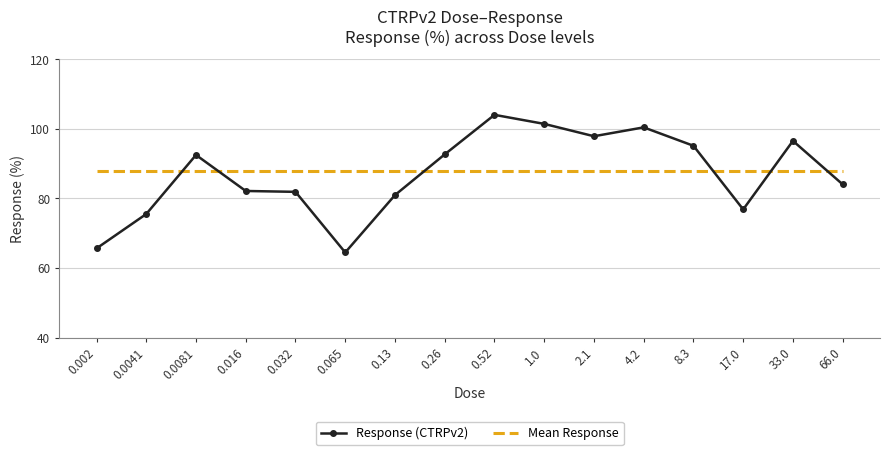

In Response (CTRPv2), how many points are higher than both neighbors (excluding endpoints)?

4